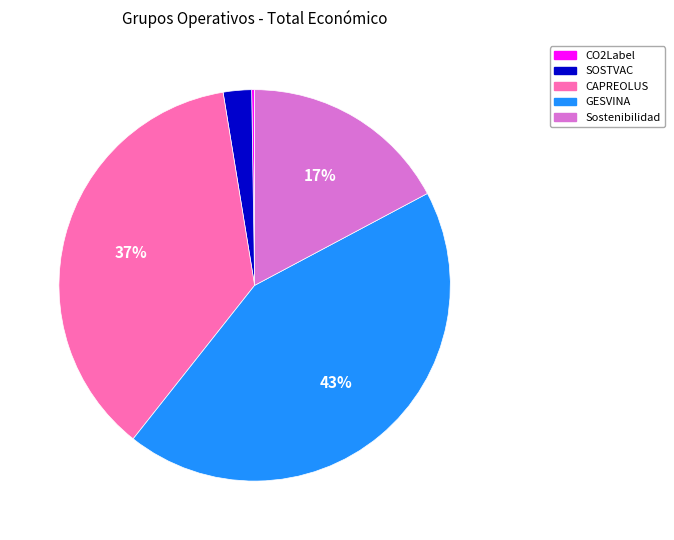

To the nearest percent, what is the average slice percentage?

20%